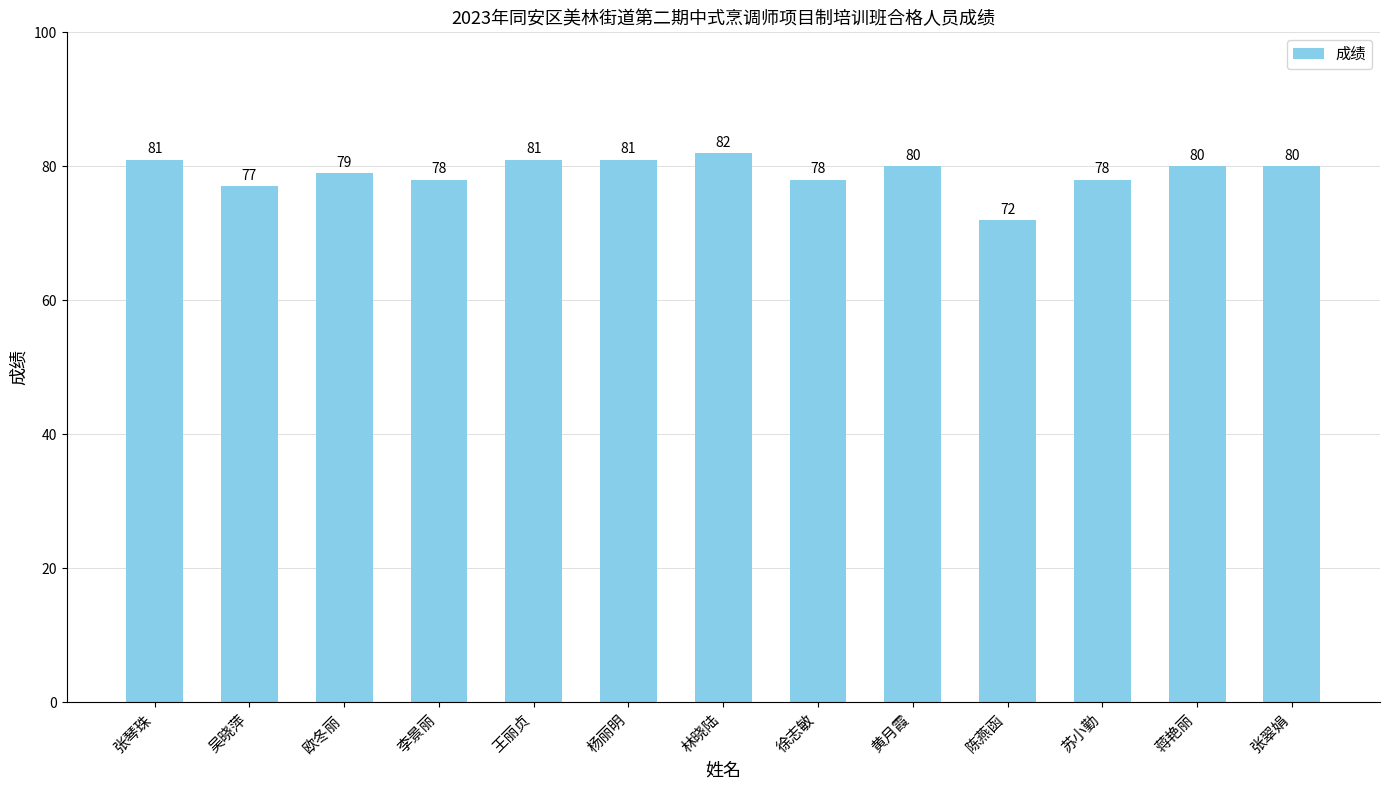

Is it true that the value at 林晓陆 is 82?

True